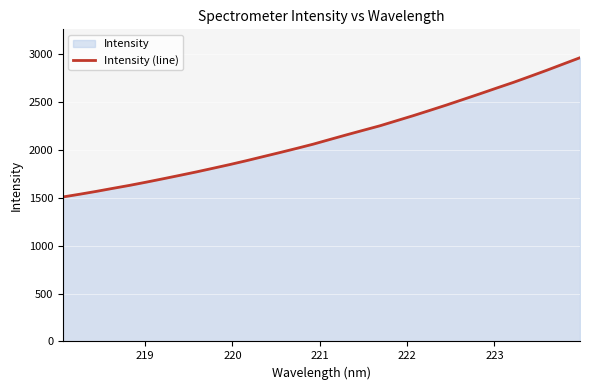

What is the minimum value shown in the chart?

1508.2